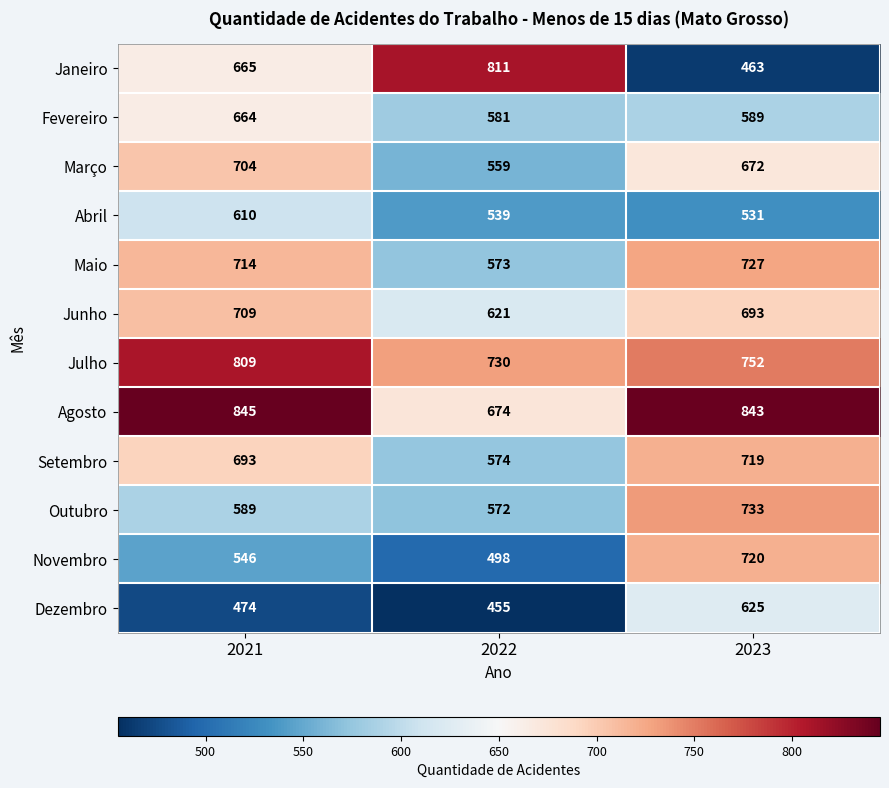

How many Janeiro values are between 463 and 811?

3